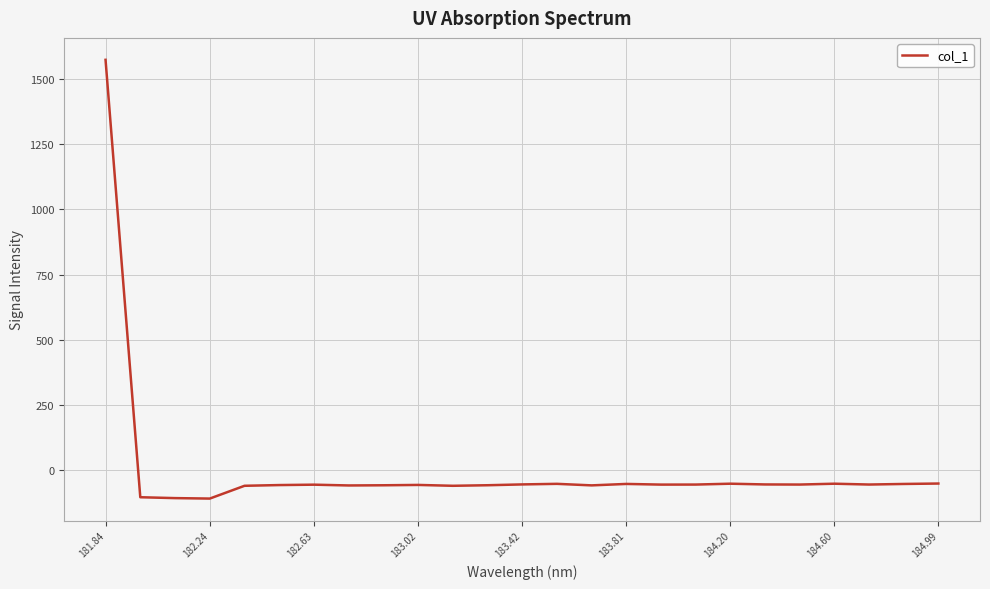

What is the minimum value shown in the chart?

-108.1